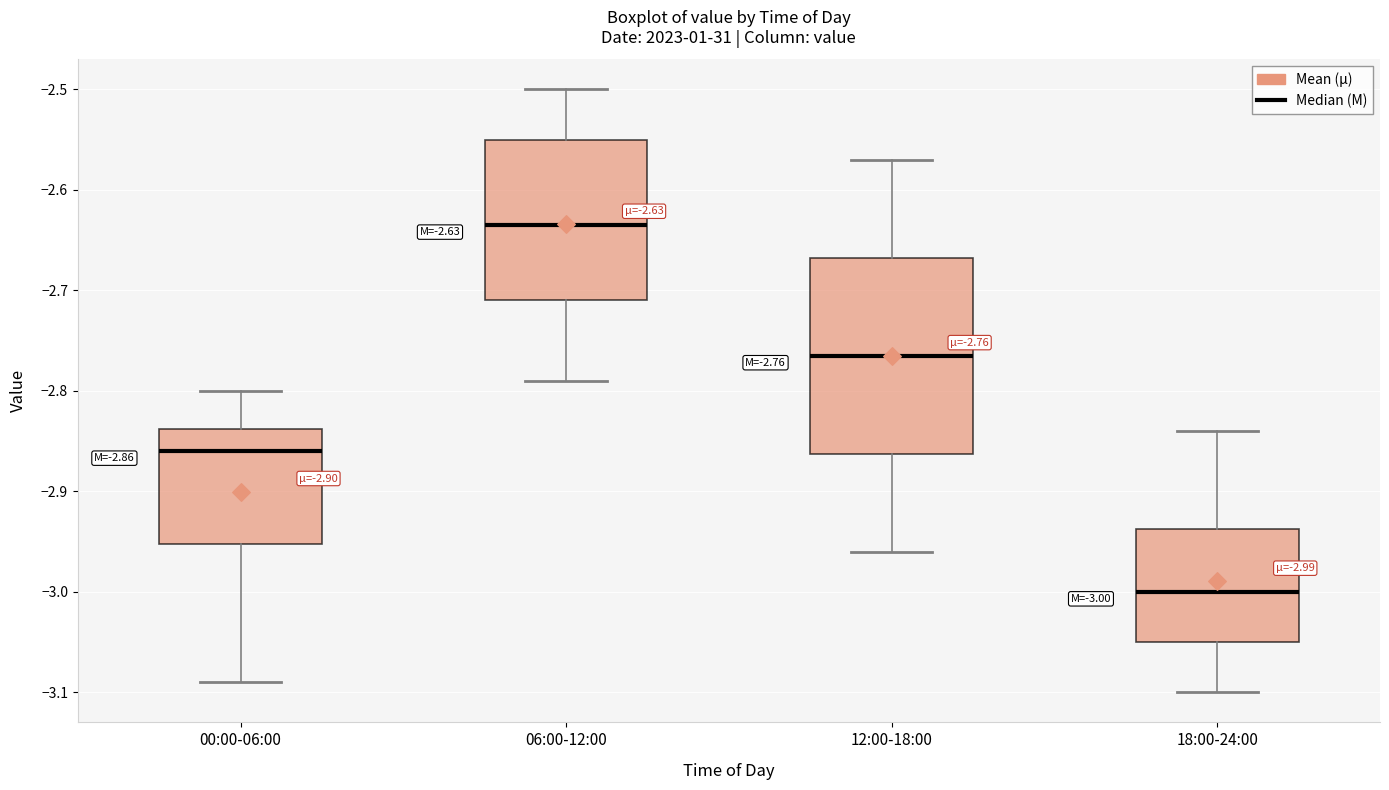

Which box's median line is the lowest?

18:00-24:00